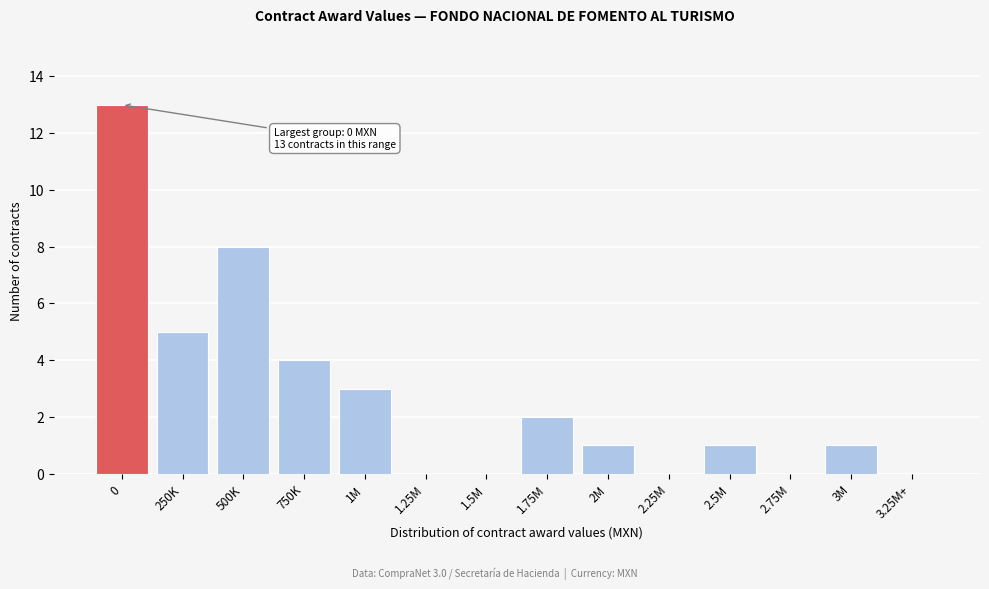

Reading left to right, extract all data points from this chart.

0=13	250K=5	500K=8	750K=4	1M=3	1.25M=0	1.5M=0	1.75M=2	2M=1	2.25M=0	2.5M=1	2.75M=0	3M=1	3.25M+=0